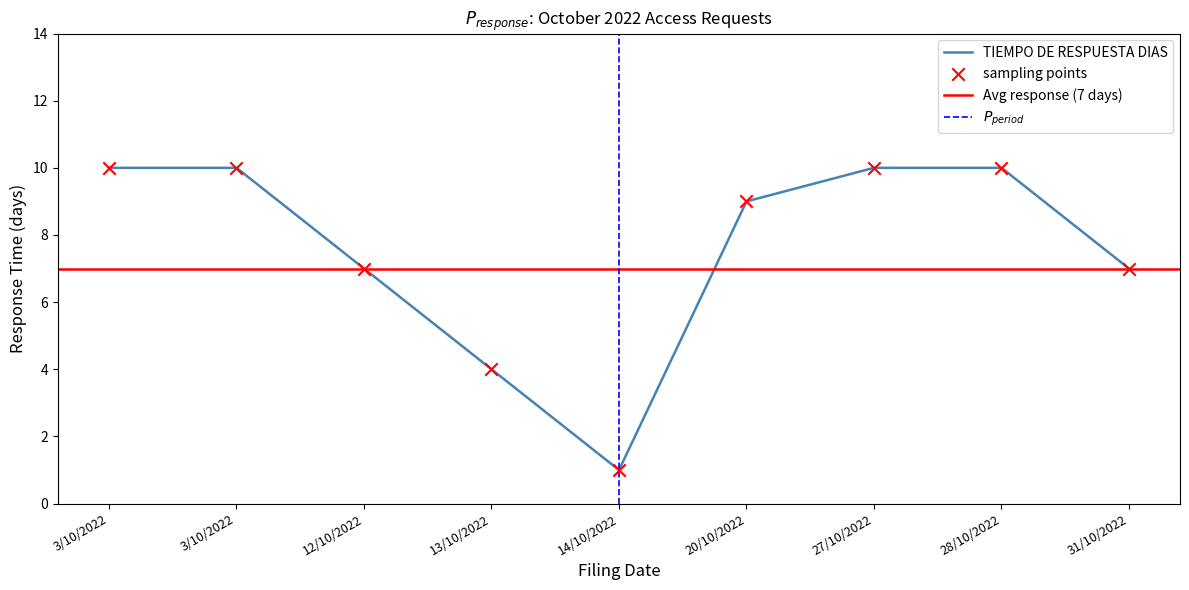

What is the ratio of the value at 27/10/2022 to the value at 31/10/2022?

1.4